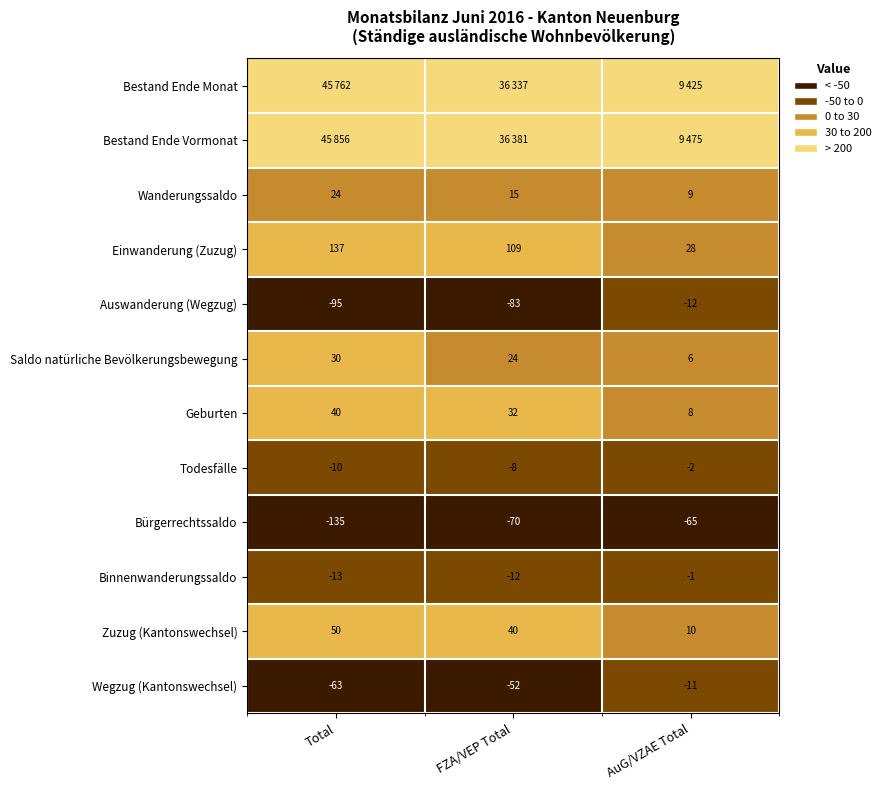

What is the difference between the Bürgerrechtssaldo values at FZA/VEP Total and Total?

65